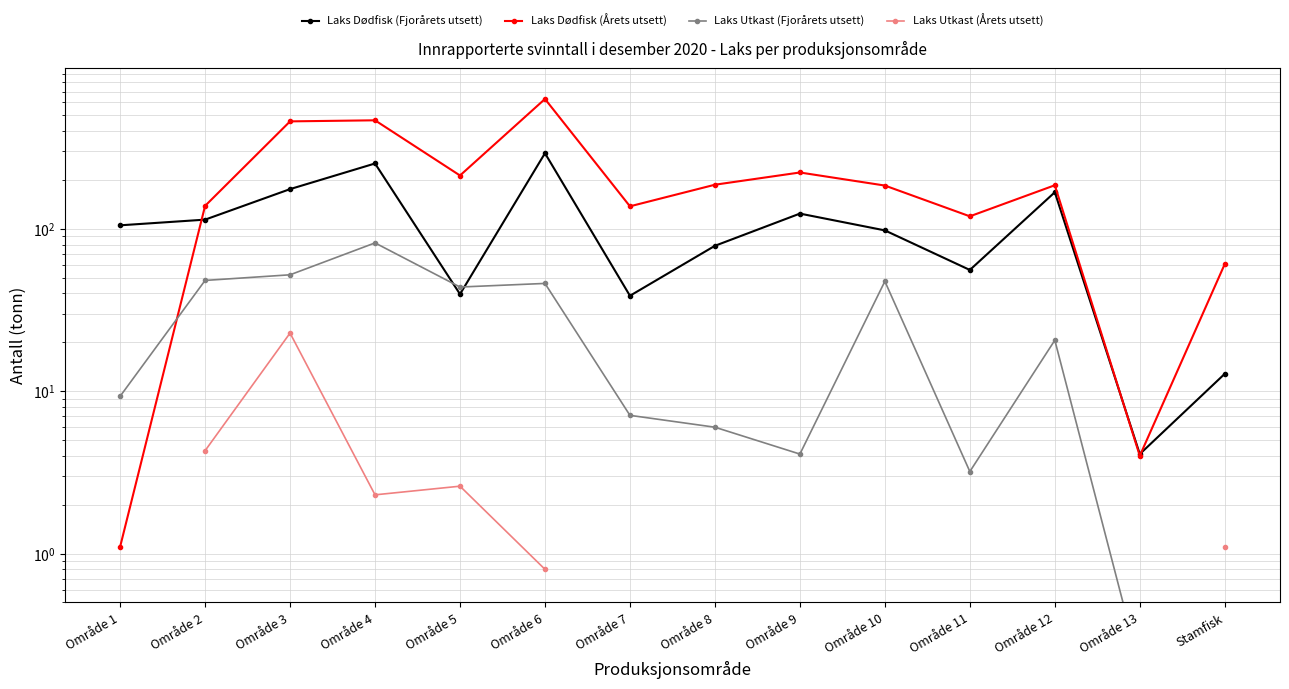

True or false: Laks Utkast (Årets utsett) and Laks Dødfisk (Årets utsett) intersect in this chart.

False